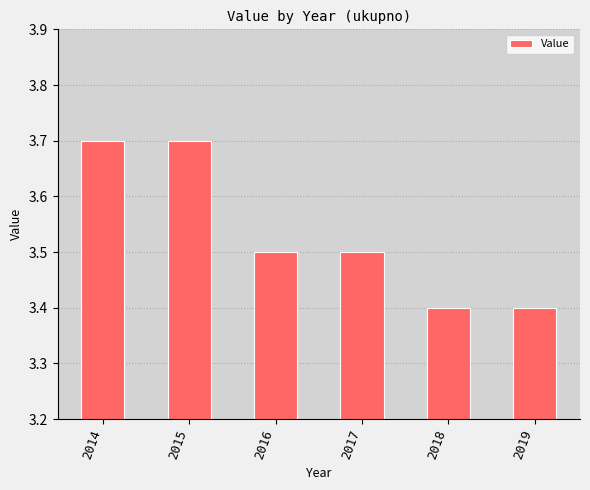

What is the value of the 2nd bar from the left?

3.7